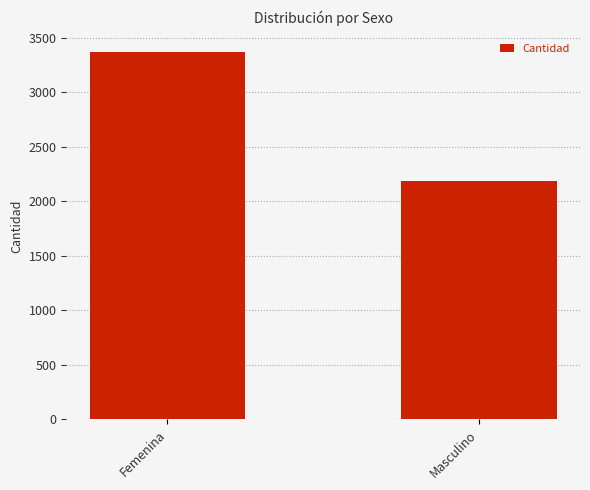

Rank the categories by value from highest to lowest.

Femenina, Masculino